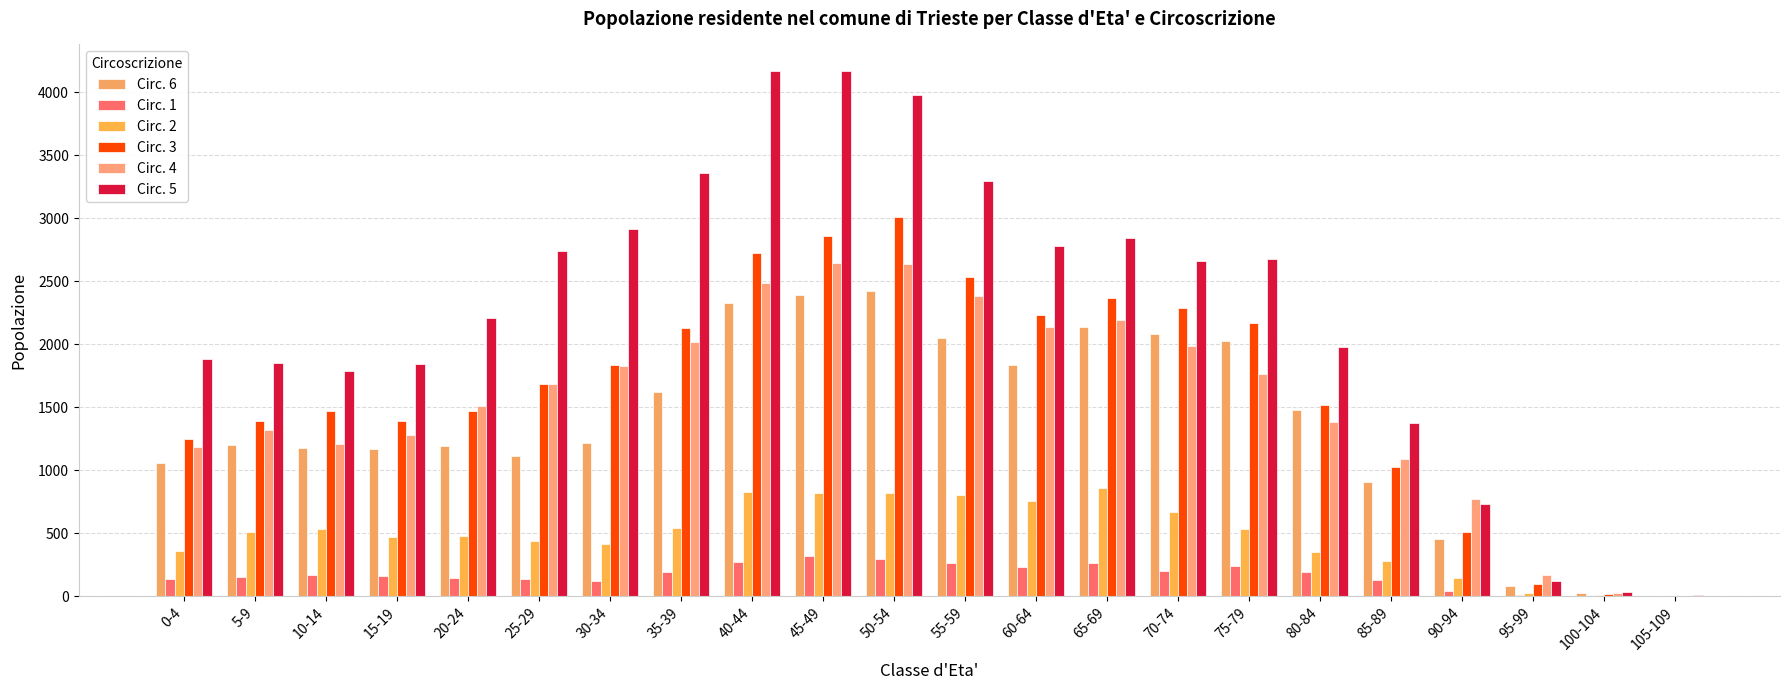

What is the difference between the Circ. 2 values at 5-9 and 80-84?

158